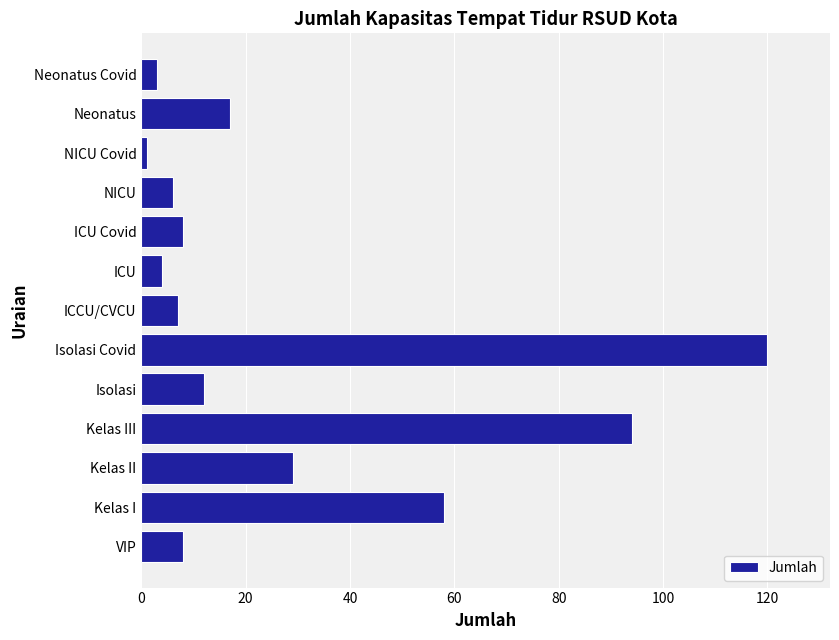

The value at NICU is 10. True or false?

False